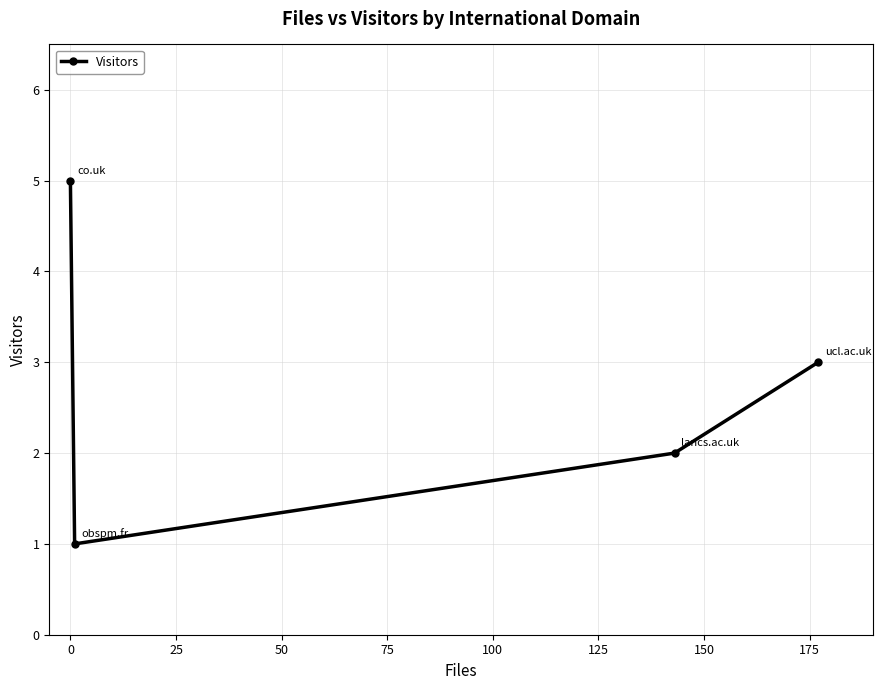

What is the value of the 4th point from the left?

3